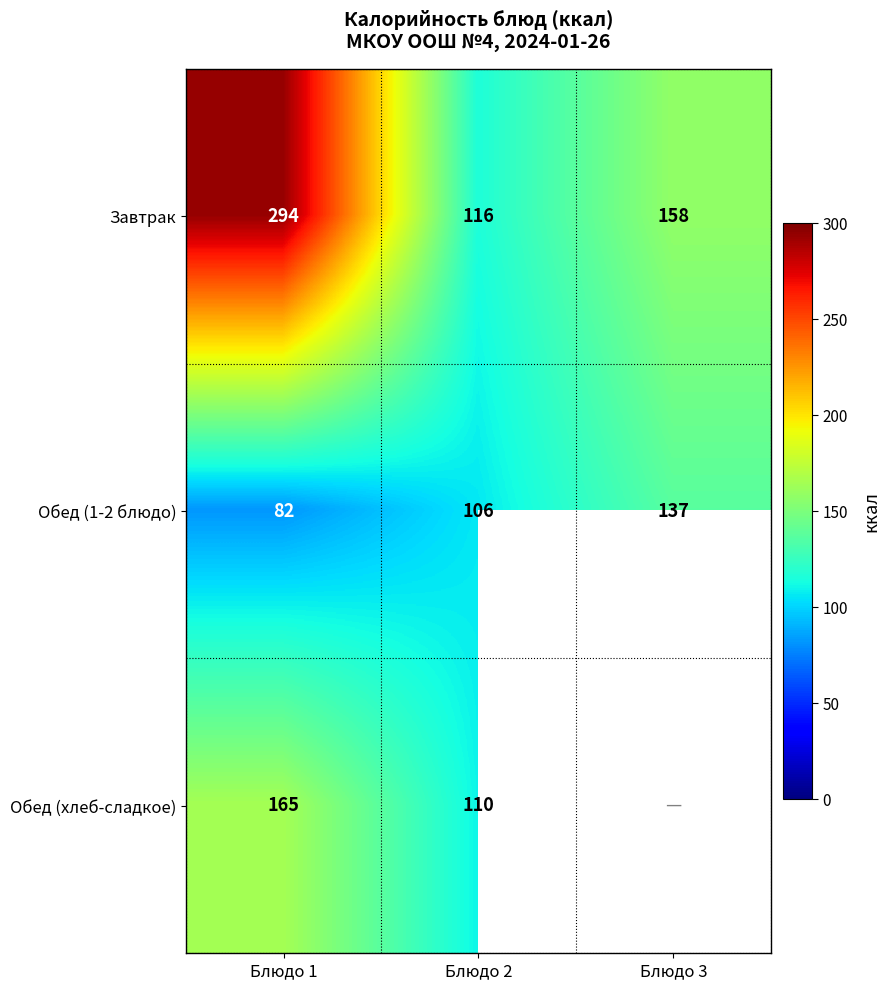

True or false: Обед (1-2 блюдо) has a value of 106 at Блюдо 2.

True